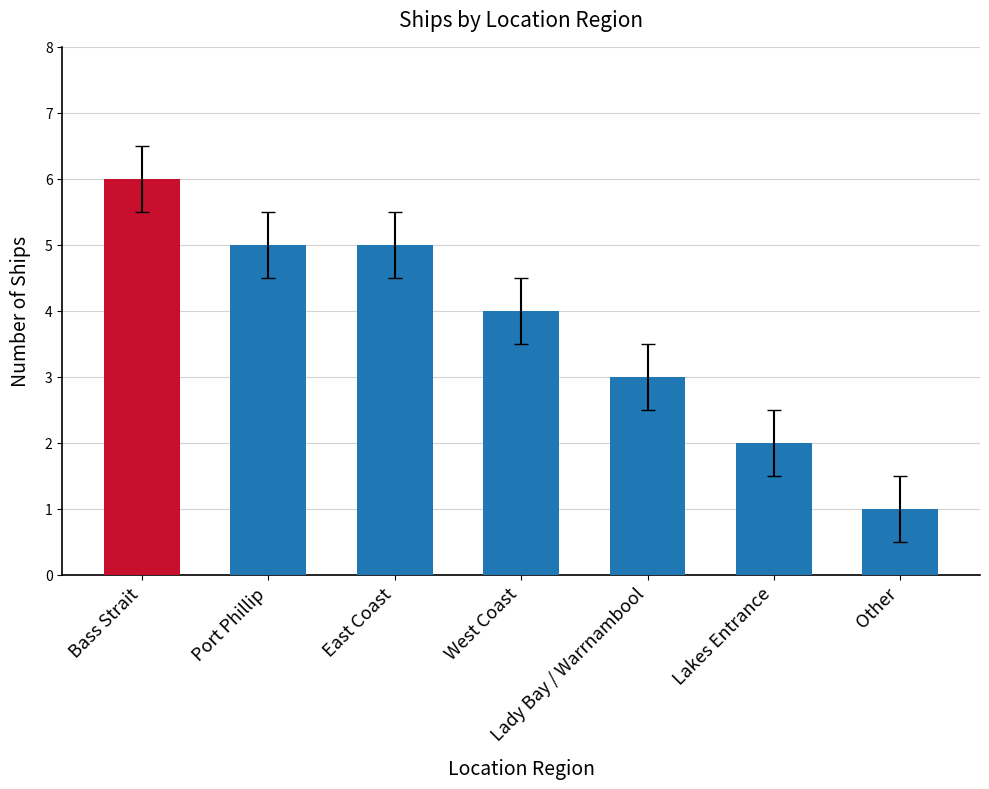

Reading left to right, what are all the values shown in this chart?

Bass Strait=6	Port Phillip=5	East Coast=5	West Coast=4	Lady Bay / Warrnambool=3	Lakes Entrance=2	Other=1